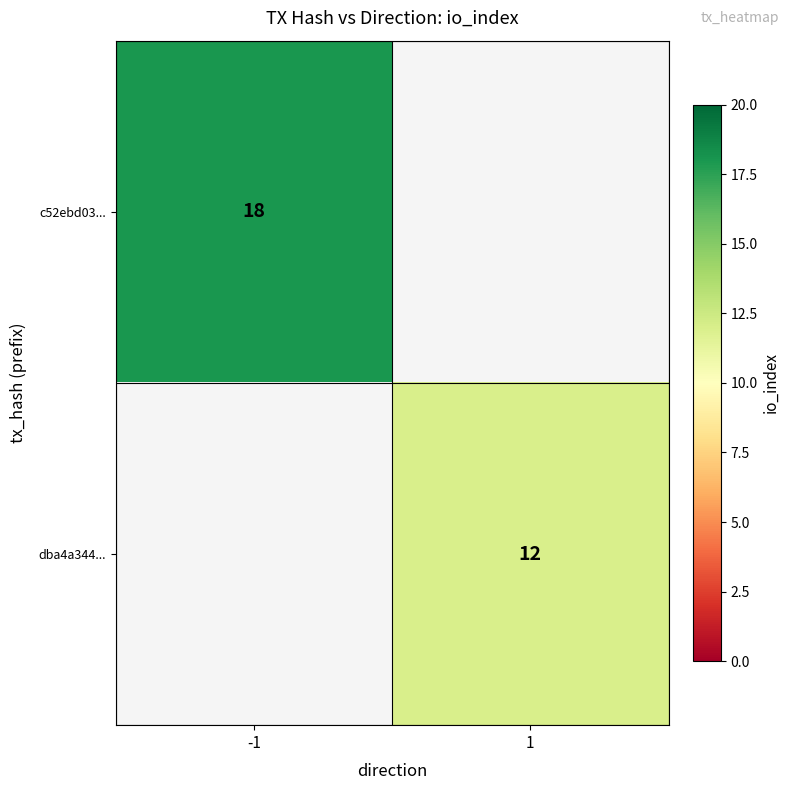

True or false: c52ebd03... has a value of 30 at -1.

False